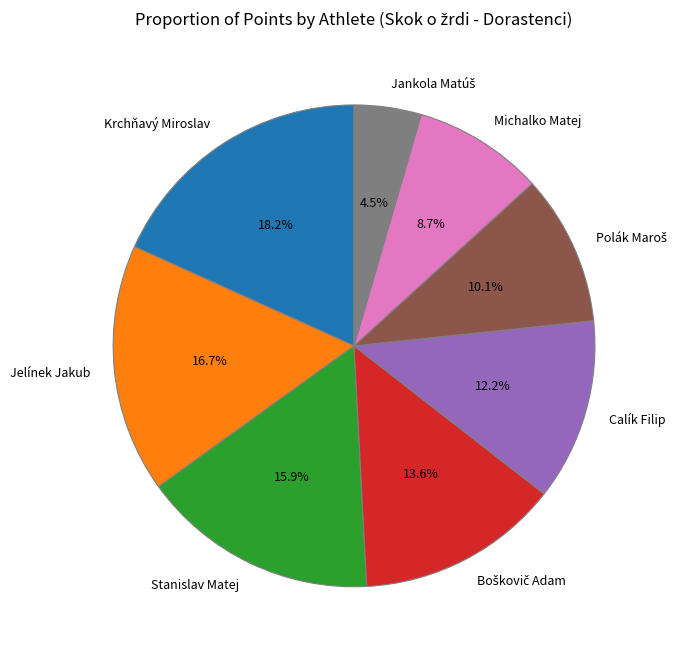

Which category has the biggest portion of the pie?

Krchňavý Miroslav